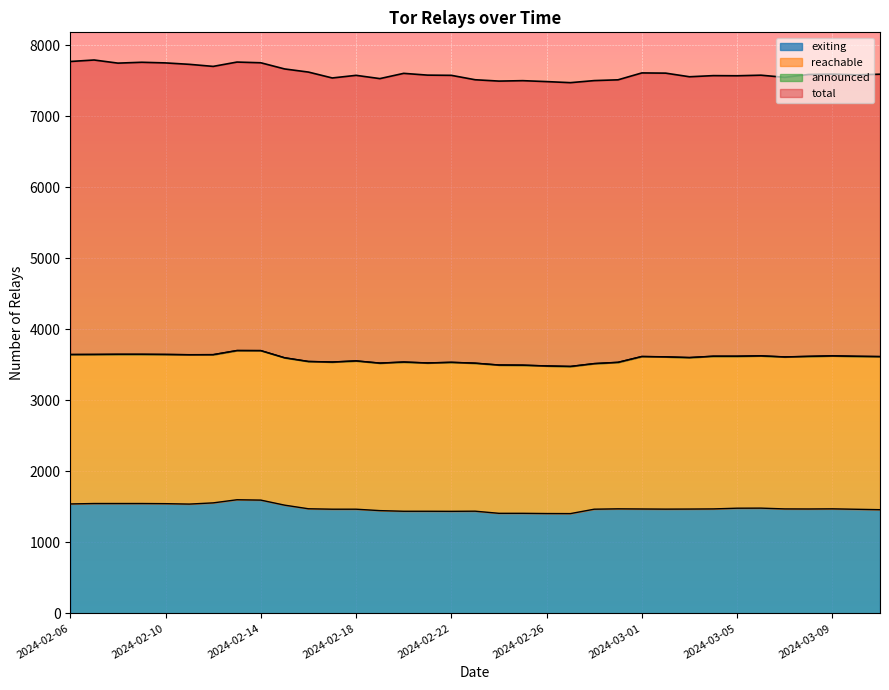

What is the greatest value displayed?

7791